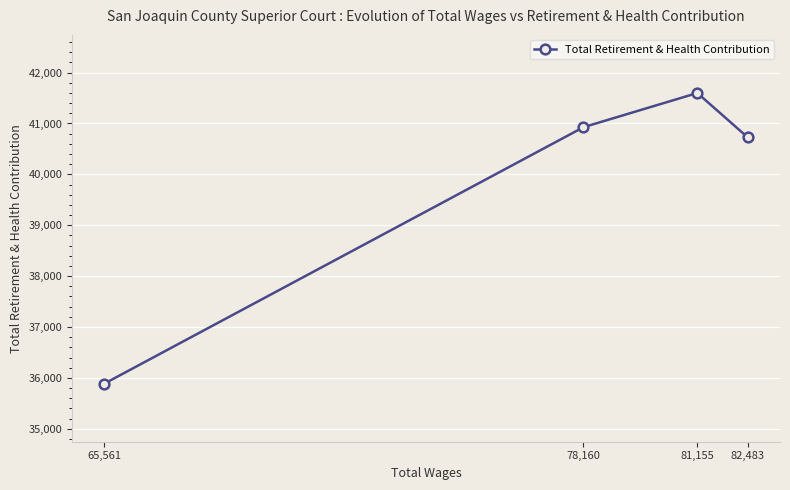

Rank the categories by value from lowest to highest.

65,561, 82,483, 78,160, 81,155